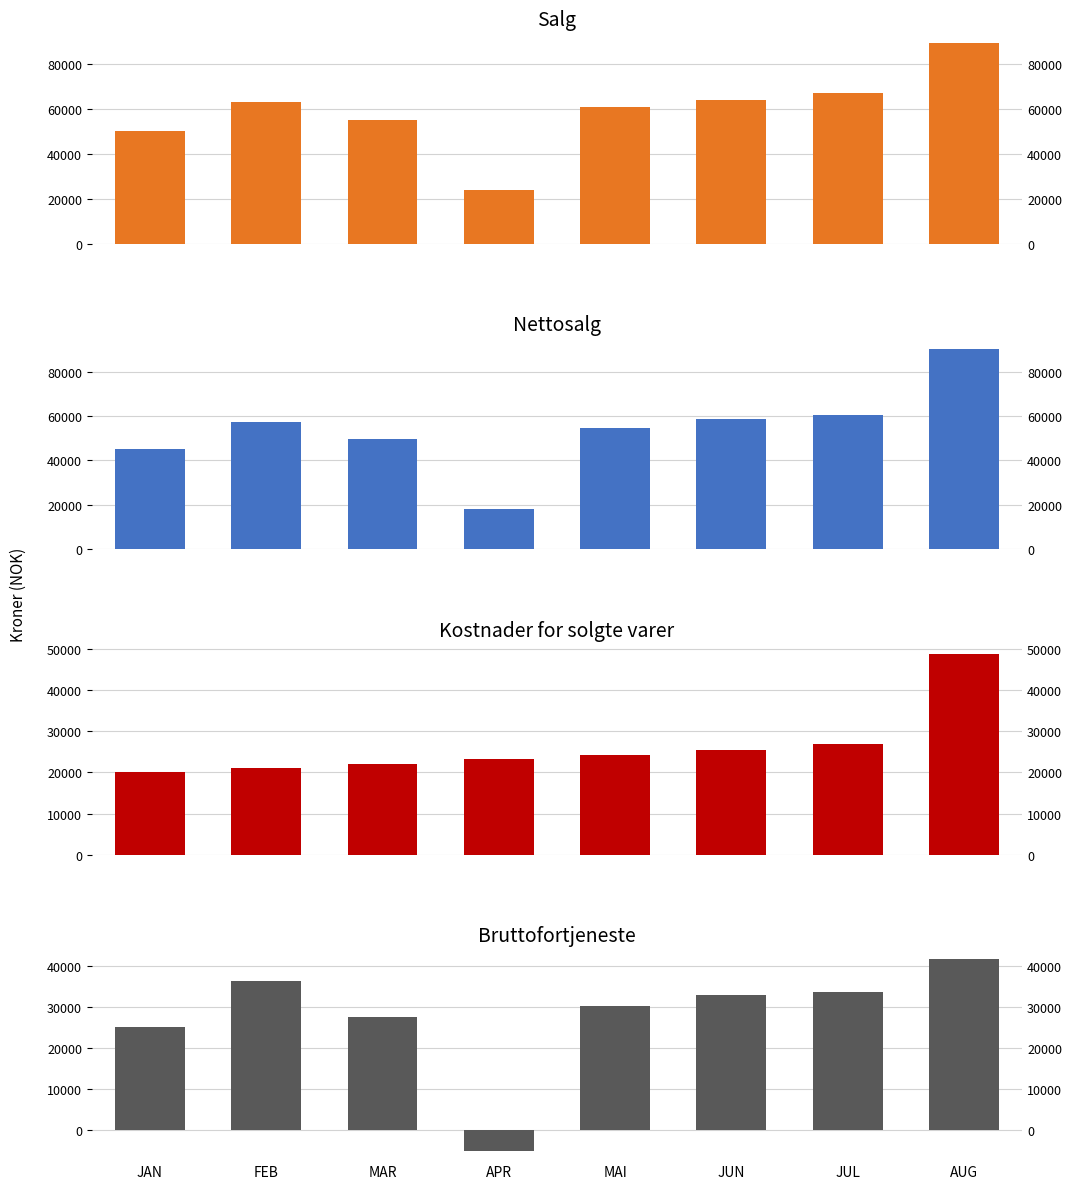

At which label is Kostnader for solgte varer closest to 34327?

JUL